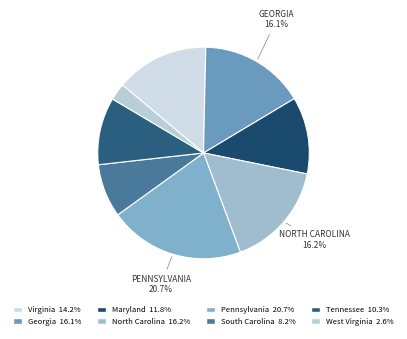

Is there a majority slice in this chart?

No